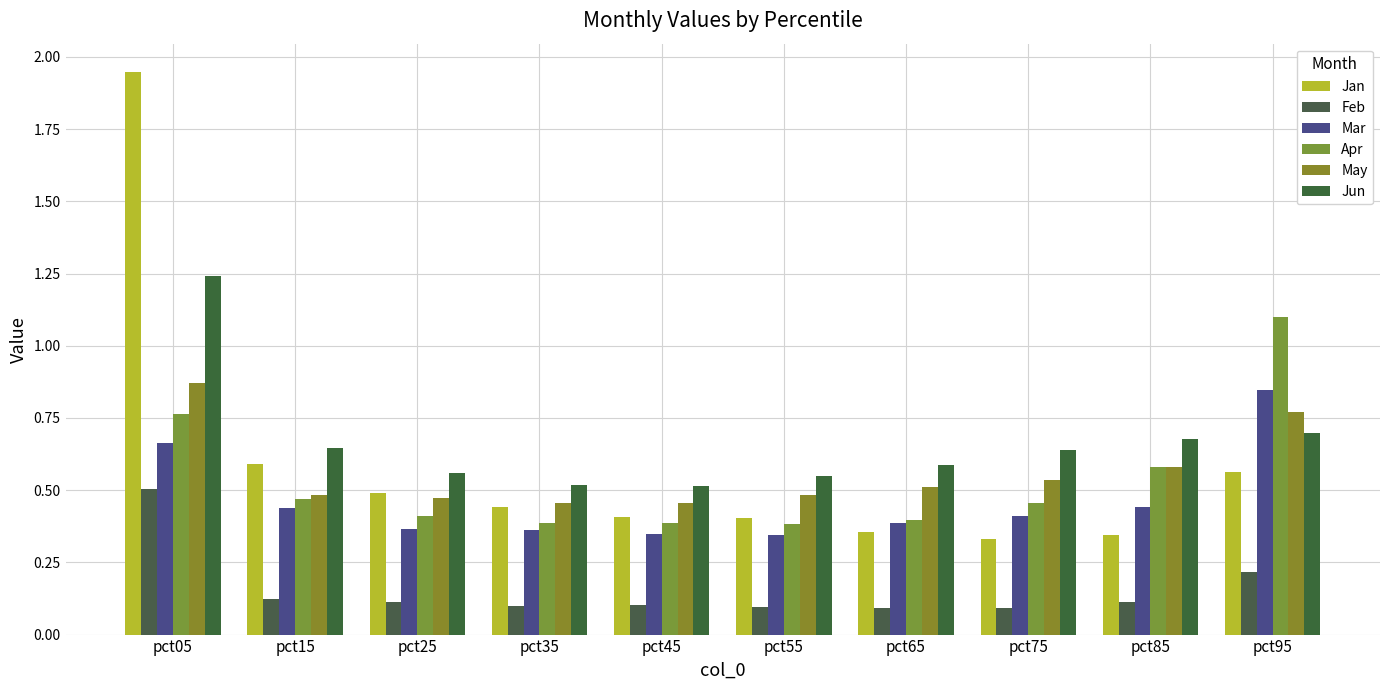

How many bars are there in total?

60